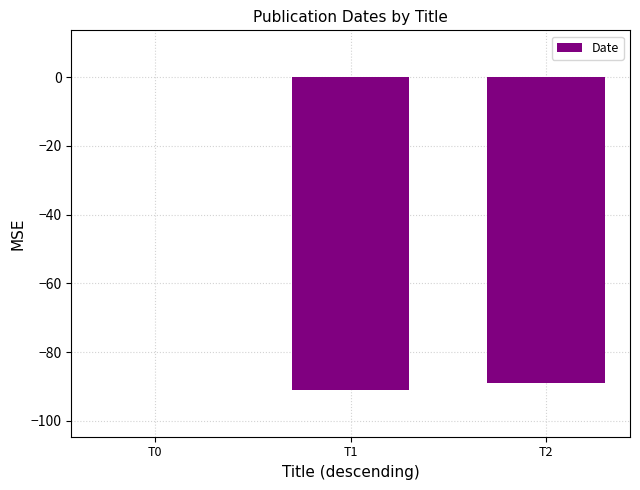

Which category has the highest value across all series?

T0